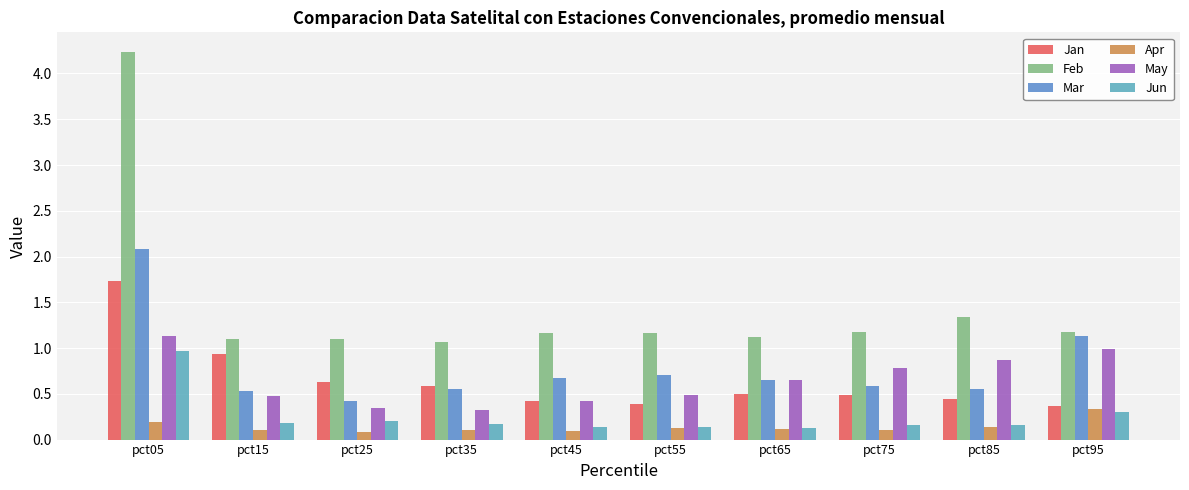

List the series in order of their peak value, highest first.

Feb, Mar, Jan, May, Jun, Apr